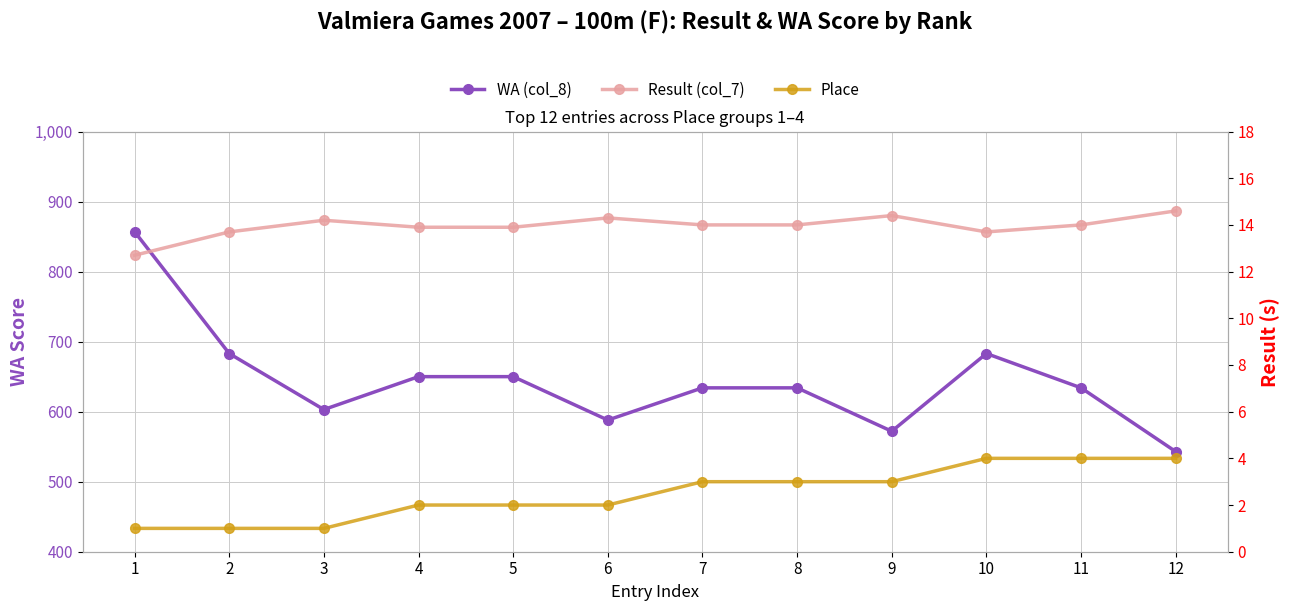

What is the greatest value displayed?

857.0